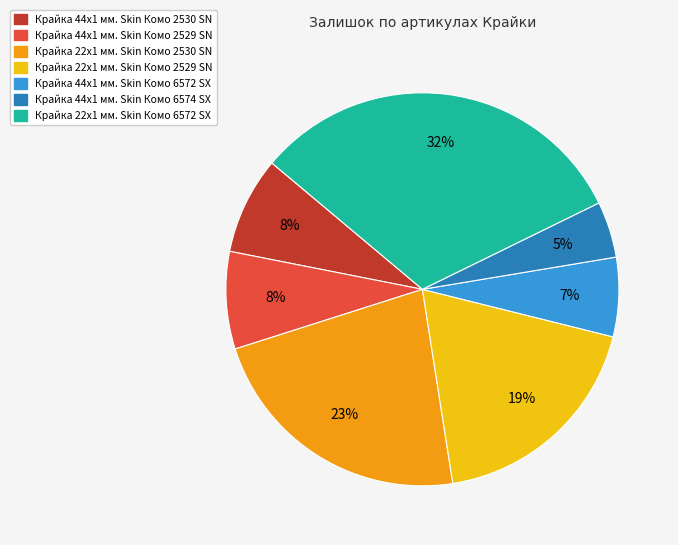

Is there a majority slice in this chart?

No